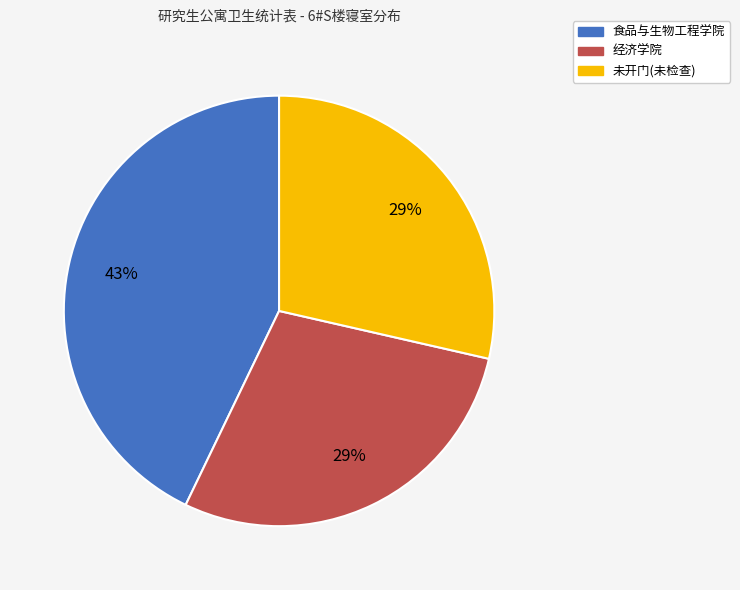

Combined, do 食品与生物工程学院 and 经济学院 account for over 50%?

Yes